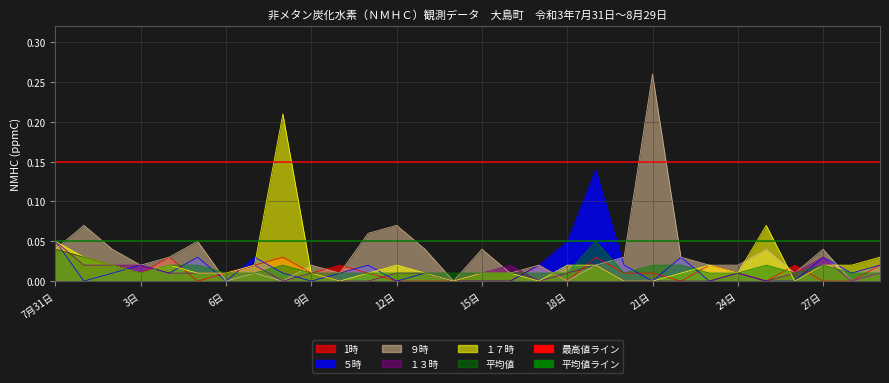

Which series has the largest total across all categories?

９時